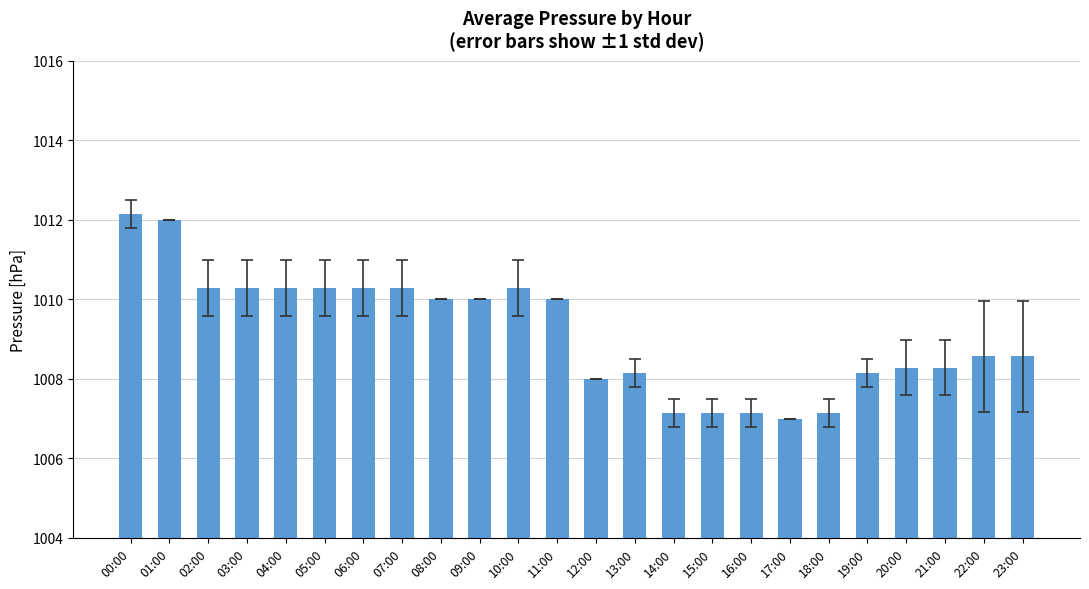

Reading left to right, transcribe all the data shown in this chart.

1012.1	1012.0	1010.3	1010.3	1010.3	1010.3	1010.3	1010.3	1010.0	1010.0	1010.3	1010.0	1008.0	1008.1	1007.1	1007.1	1007.1	1007.0	1007.1	1008.1	1008.3	1008.3	1008.6	1008.6